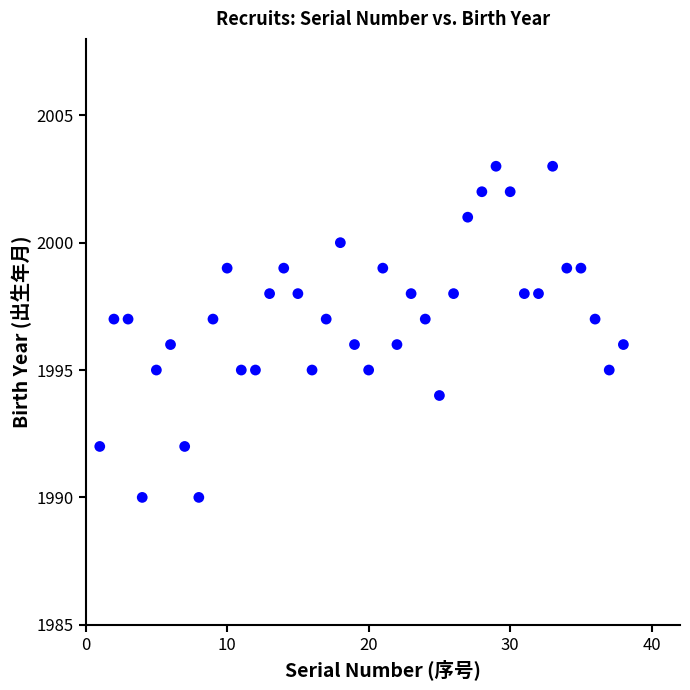

What is the range of X values (max minus min)?

37